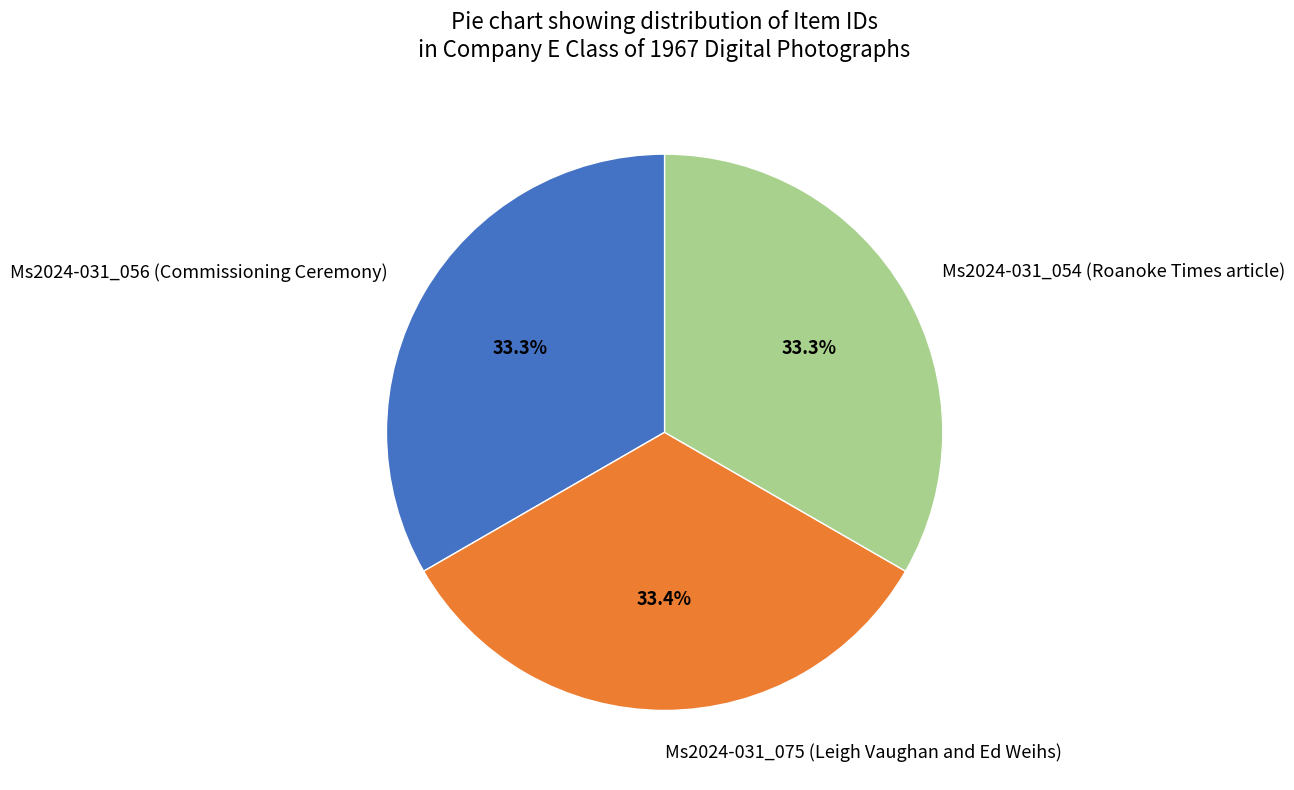

Count the number of slices in the pie.

3